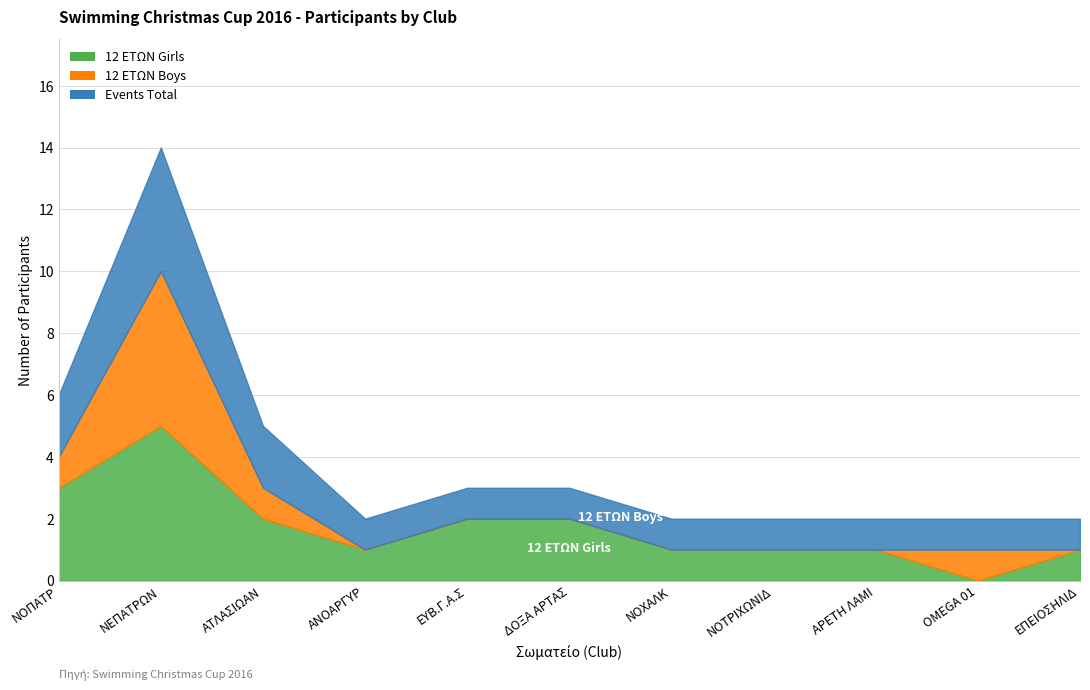

The value of 12 ΕΤΩΝ Girls at ΝΕΠΑΤΡΩΝ is 5. True or false?

True